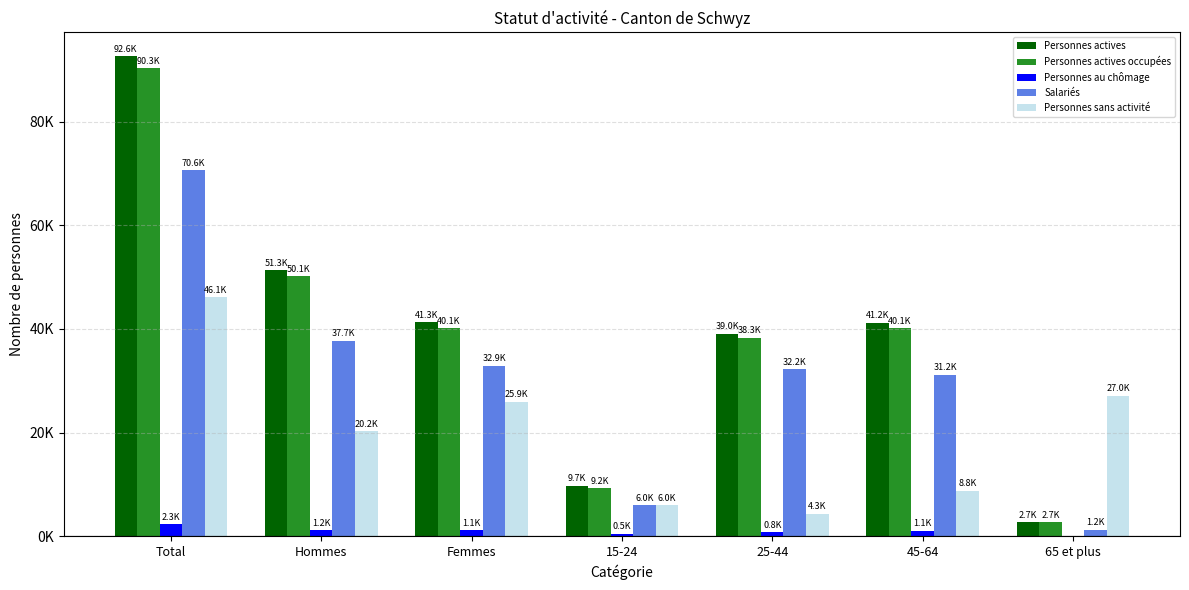

Reading left to right, what are all the values shown in this chart?

Personnes actives: Total=92569.8	Hommes=51319.2	Femmes=41250.6	15-24=9697.6	25-44=39028.0	45-64=41186.1	65 et plus=2658.0
Personnes actives occupées: Total=90281.5	Hommes=50146.0	Femmes=40135.4	15-24=9243.0	25-44=38257.8	45-64=40122.6	65 et plus=2658.0
Personnes au chômage: Total=2288.3	Hommes=1173.2	Femmes=1115.1	15-24=454.6	25-44=770.2	45-64=1063.5	65 et plus=0.0
Salariés: Total=70570.4	Hommes=37650.5	Femmes=32919.9	15-24=5979.8	25-44=32193.9	45-64=31175.4	65 et plus=1221.3
Personnes sans activité: Total=46102.2	Hommes=20226.8	Femmes=25875.4	15-24=5974.4	25-44=4304.0	45-64=8789.9	65 et plus=27034.0